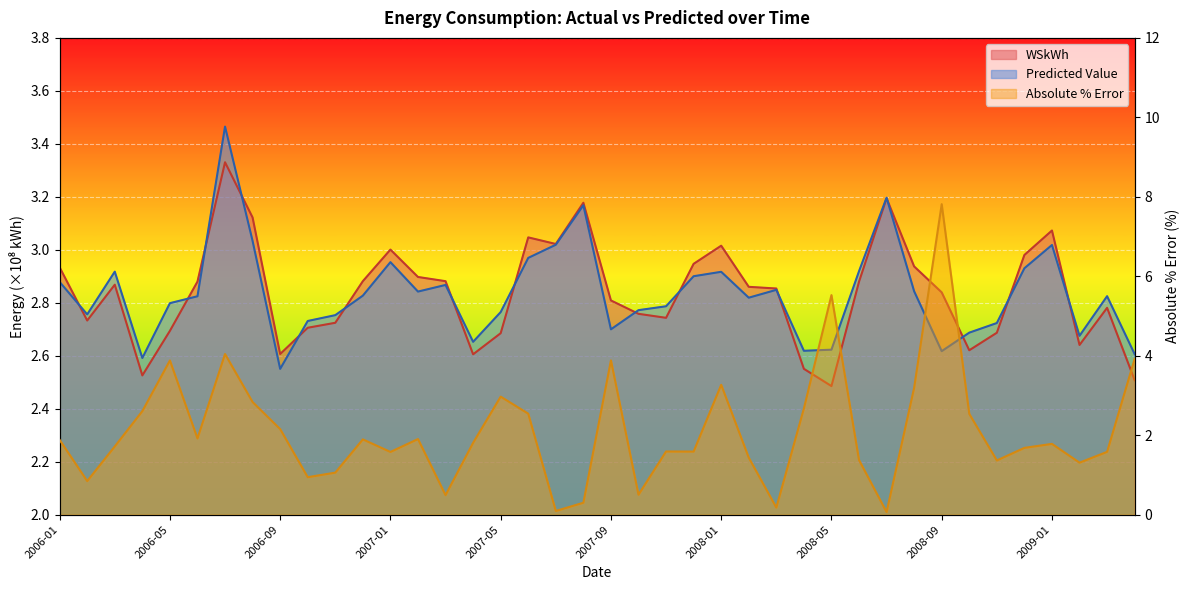

At which label does Absolute % Error reach its minimum?

2008-07